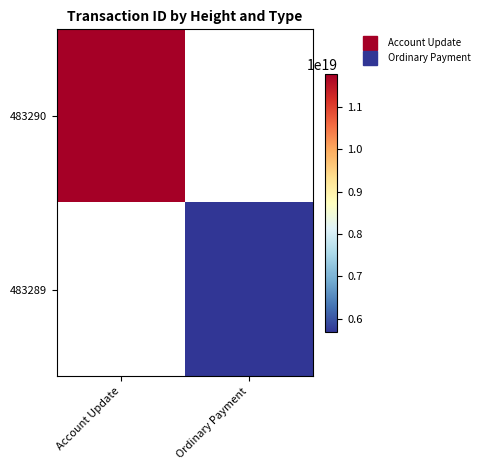

How many data points does each series have?

2